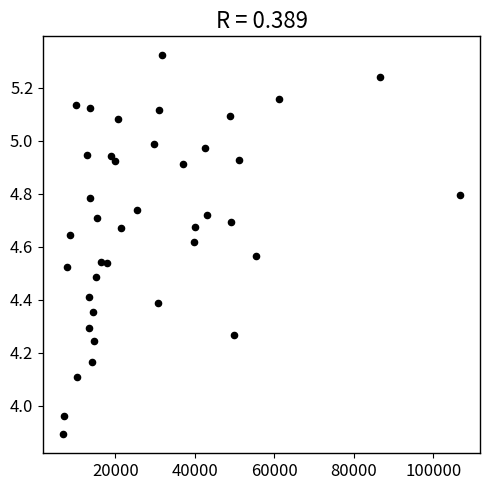

What is the range of Y values (max minus min)?

1.4